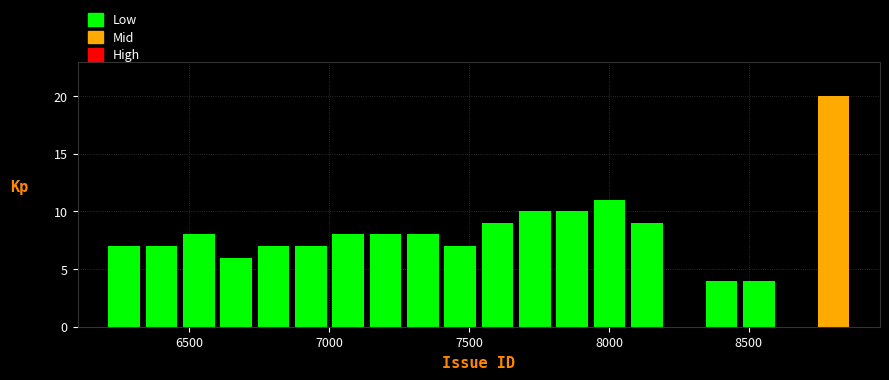

Around what value on the x-axis is the tallest bar? Give the approximate position of its centre, as read against the axis.

8800